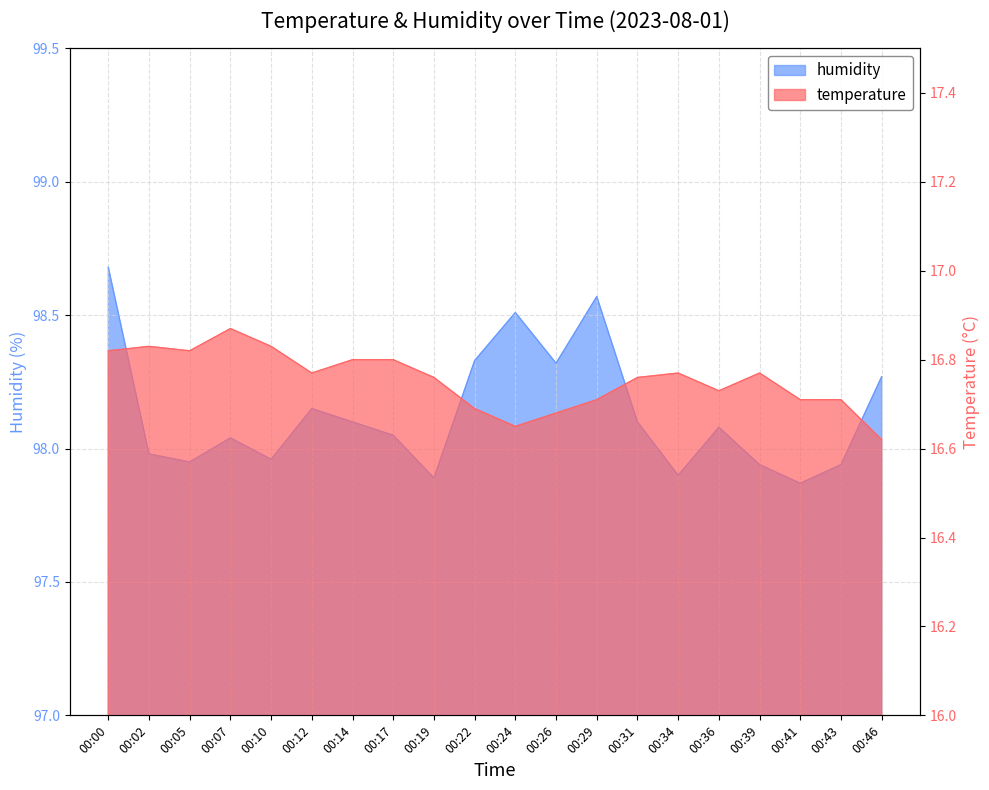

Where is temperature nearest to the value 16?

00:46